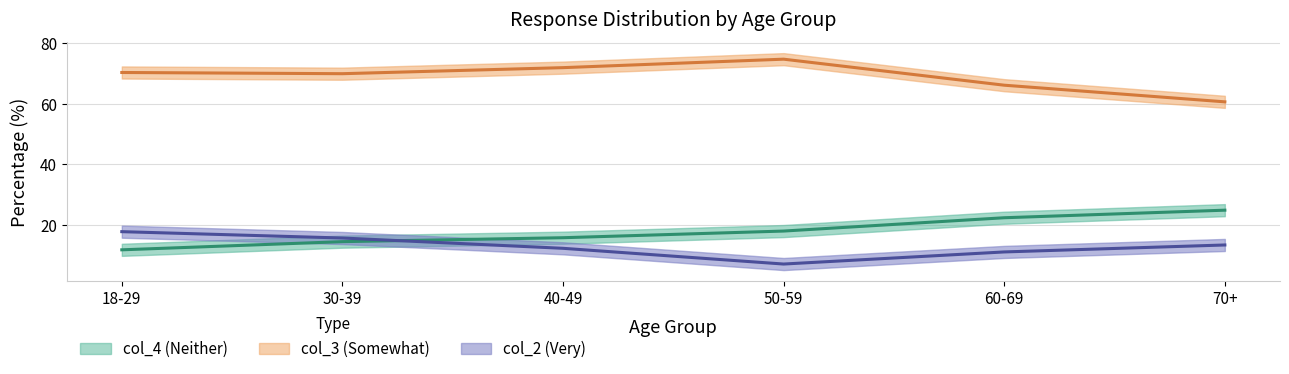

True or false: col_2 (Very) and col_3 (Somewhat) intersect in this chart.

False